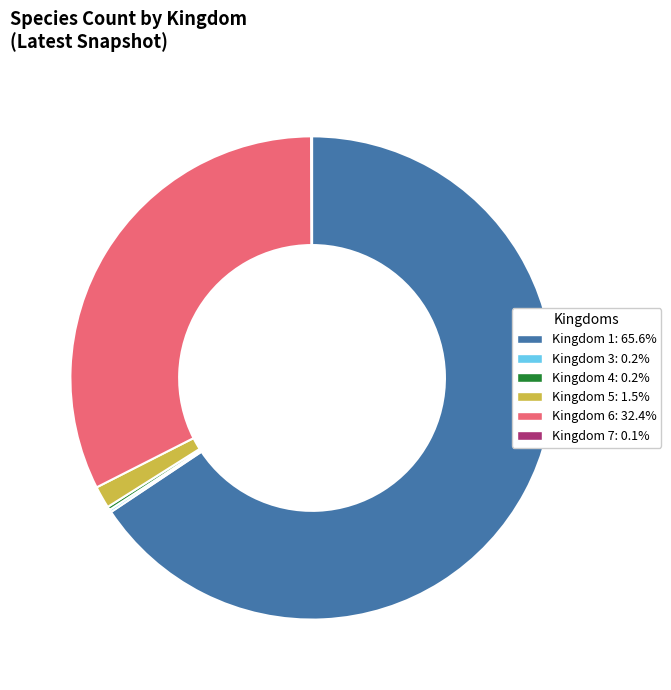

Does Kingdom 1: 65.6% account for over 50% of the chart?

Yes